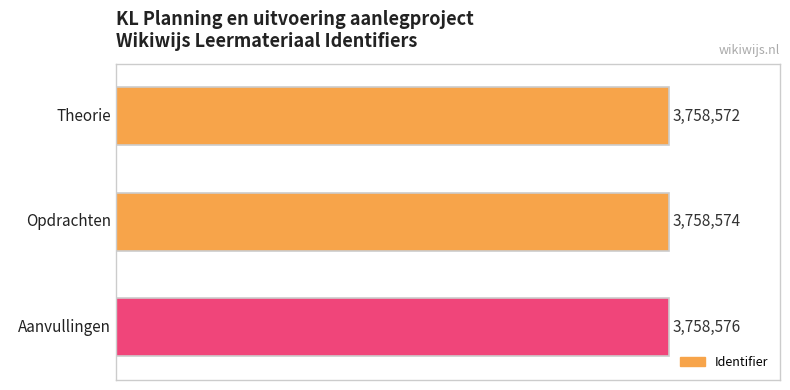

Are the bars horizontal?

Yes